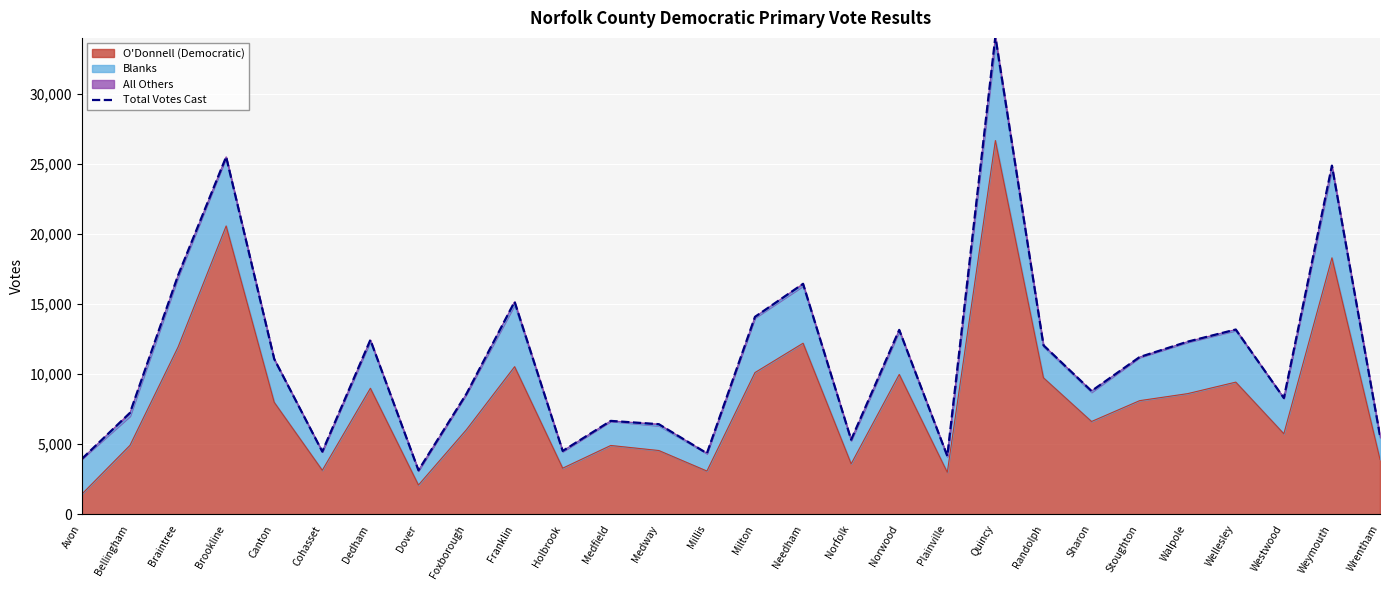

What is the label of the 28th point from the left?

Wrentham